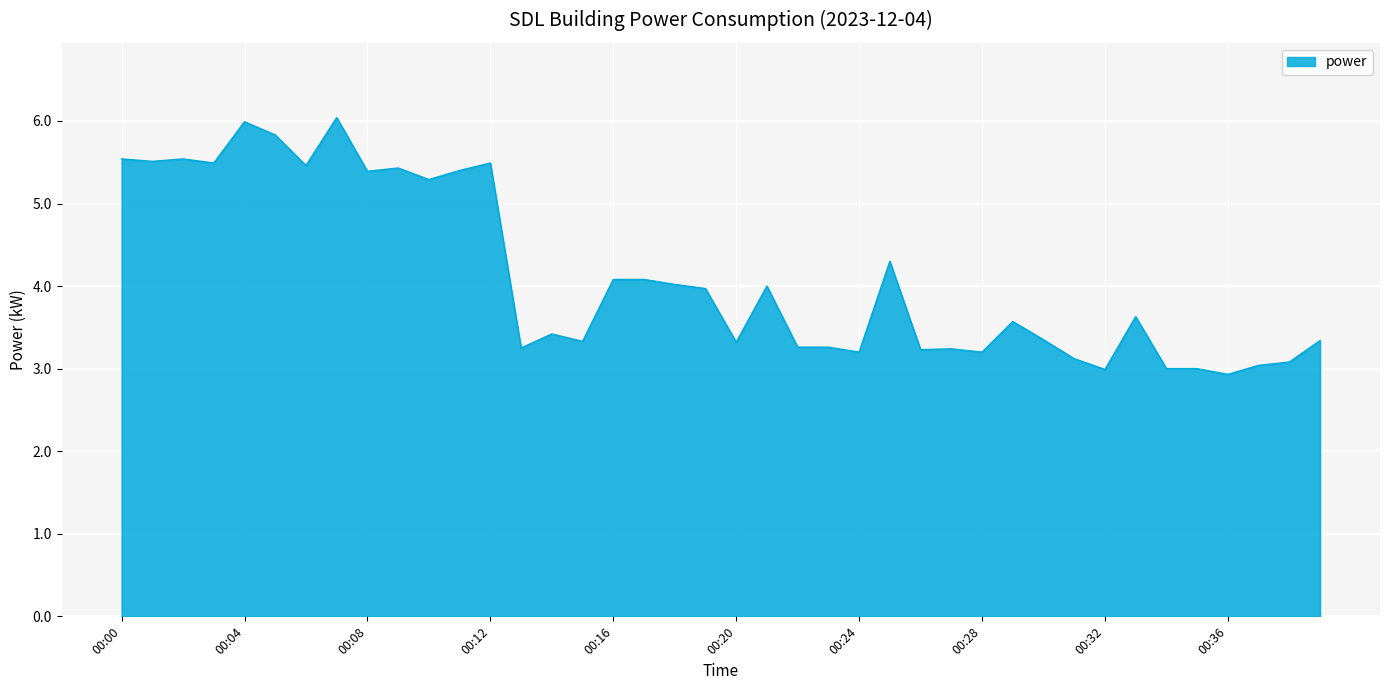

What is the smallest value displayed?

2.9